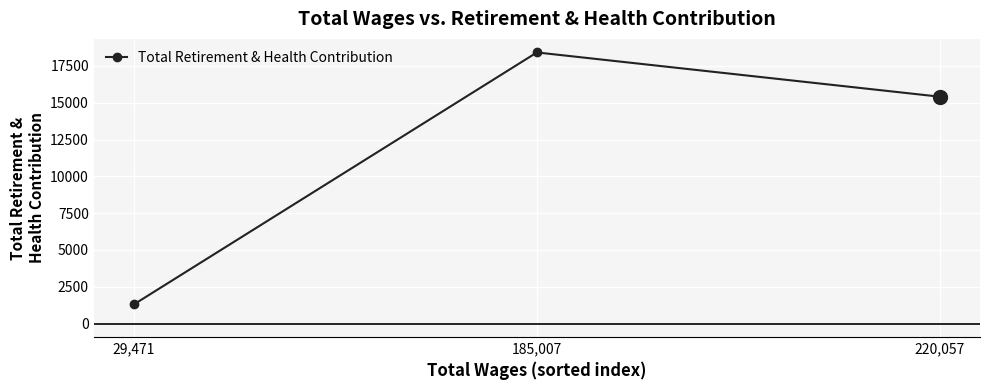

At which label is the value closest to 9860?

220,057